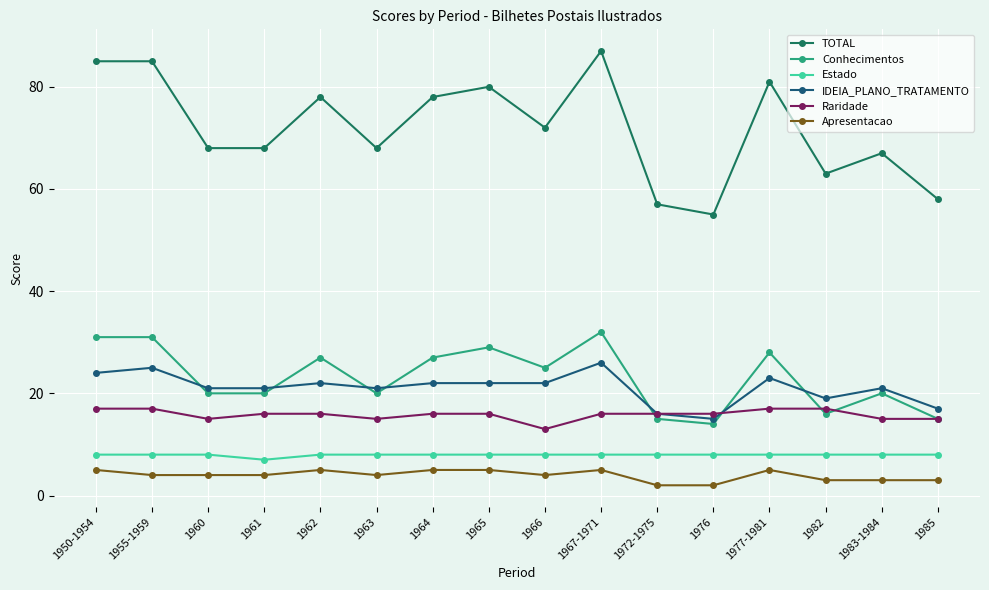

Does the chart have visible grid lines?

Yes